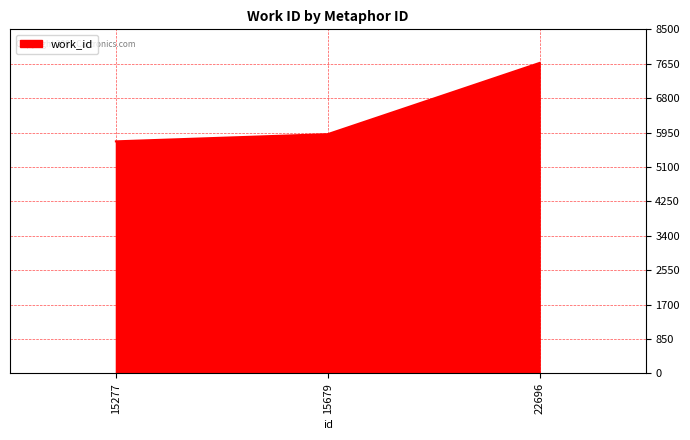

What is the change in value from 15277 to 15679?

+178